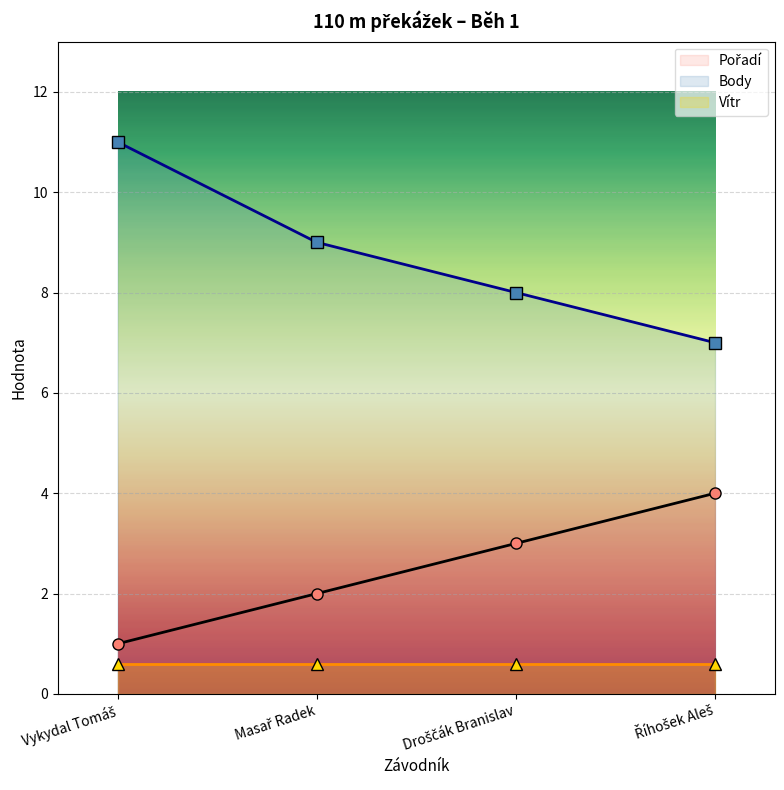

How many data points does each series have?

4